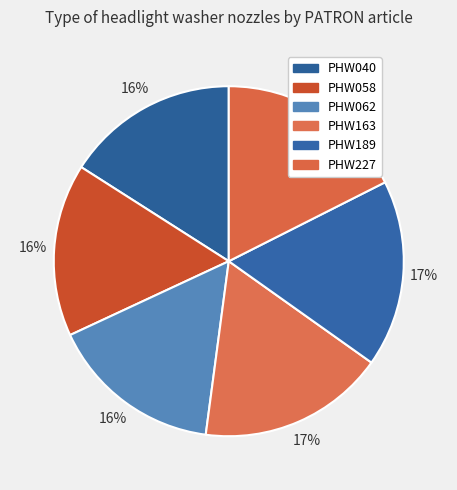

To the nearest percent, what is the difference between the PHW189 and PHW058 slice percentages?

1%